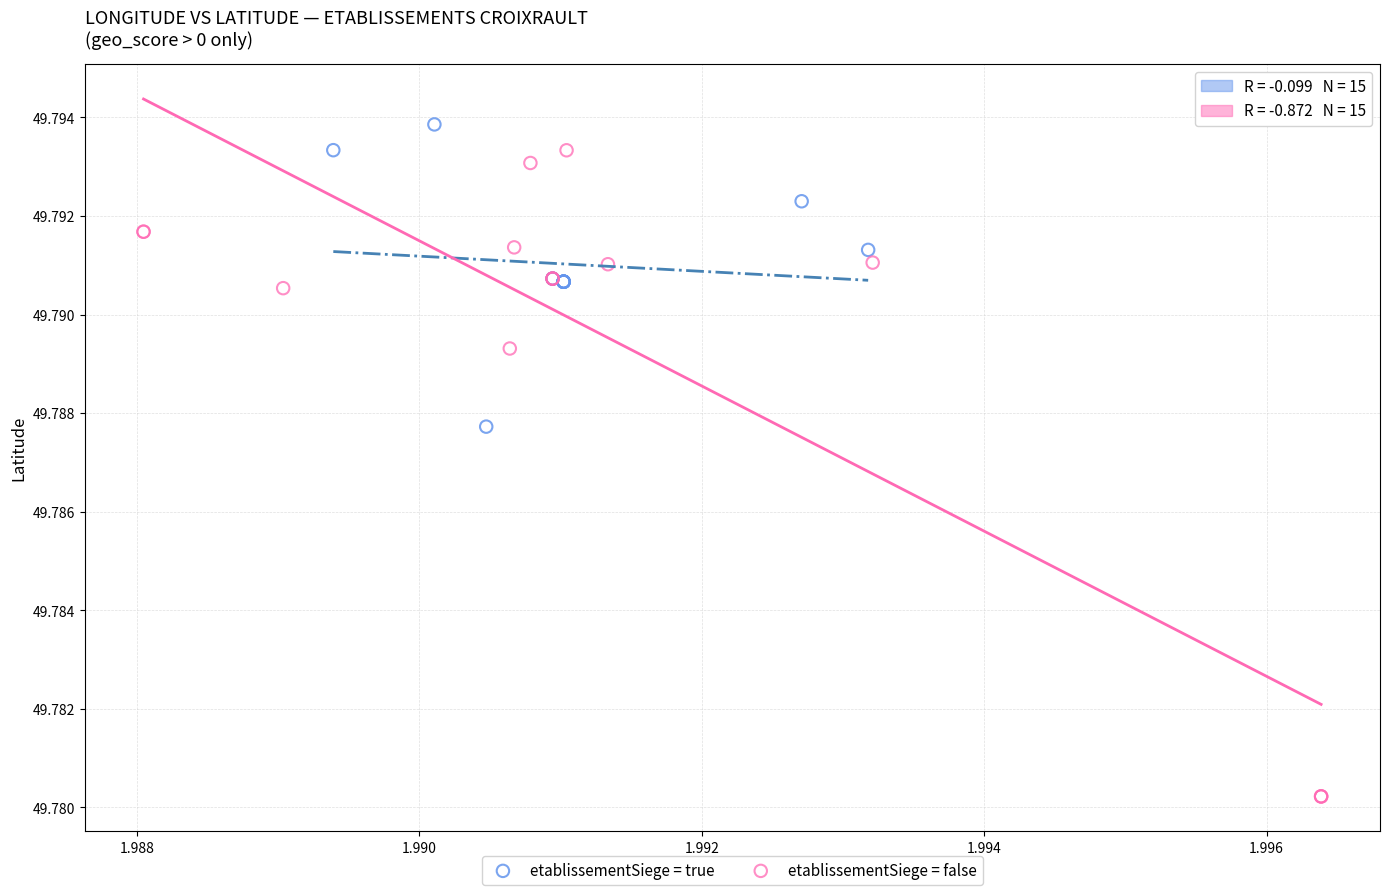

What are all the series names shown in the legend?

etablissementSiege = true, etablissementSiege = false